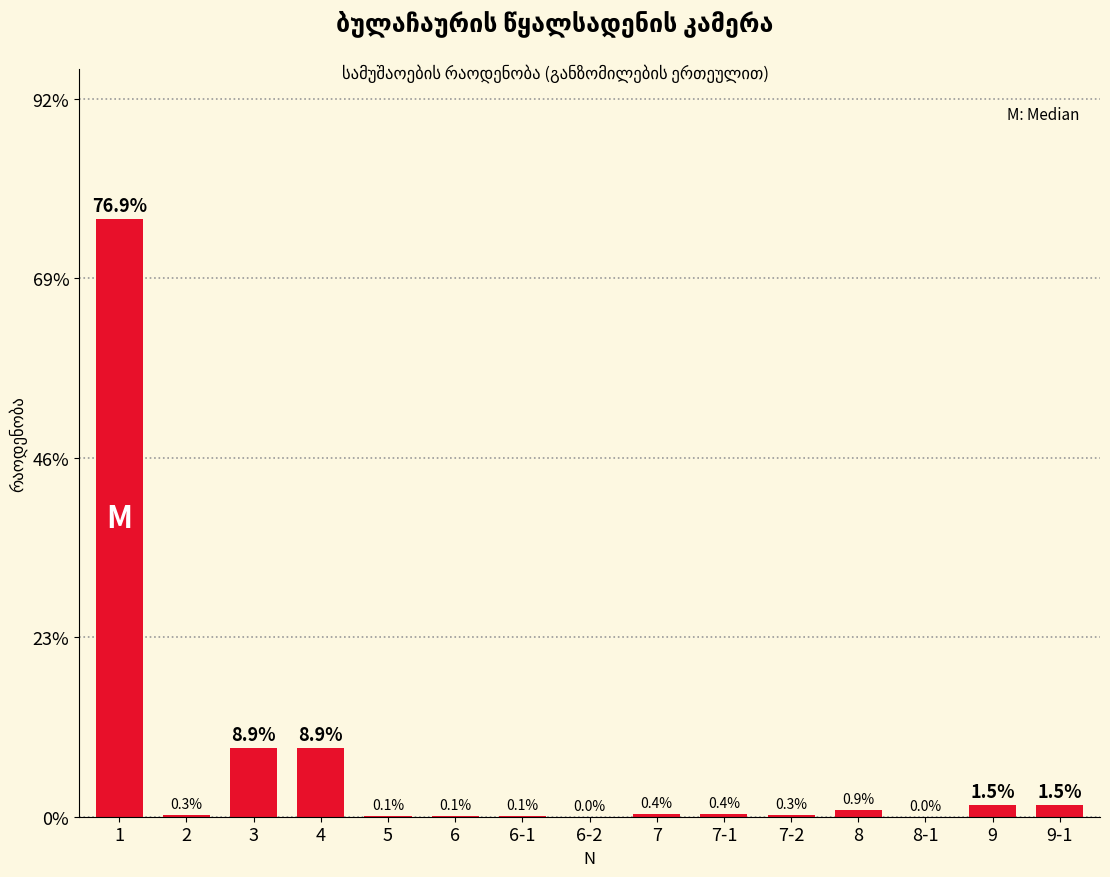

What is the difference between the values at 7 and 9-1?

1.1